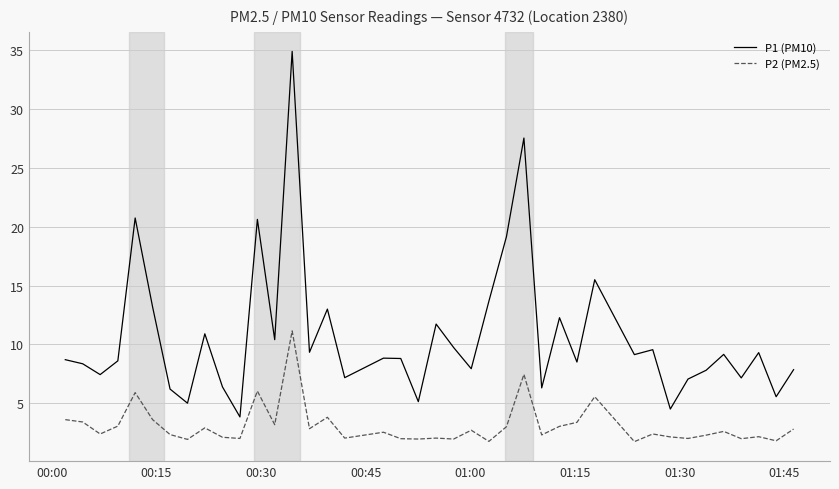

Which series has the widest spread of values?

P1 (PM10)